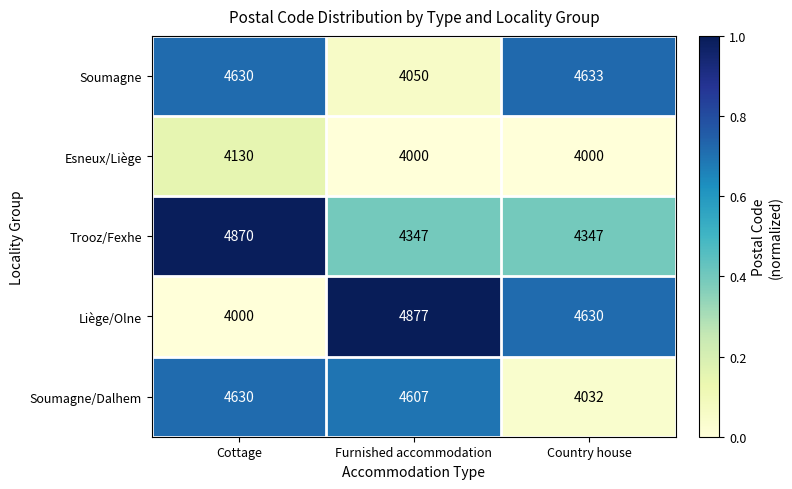

Reading left to right, transcribe all the data shown in this chart.

Soumagne: 4630	4050	4633
Esneux/Liège: 4130	4000	4000
Trooz/Fexhe: 4870	4347	4347
Liège/Olne: 4000	4877	4630
Soumagne/Dalhem: 4630	4607	4032